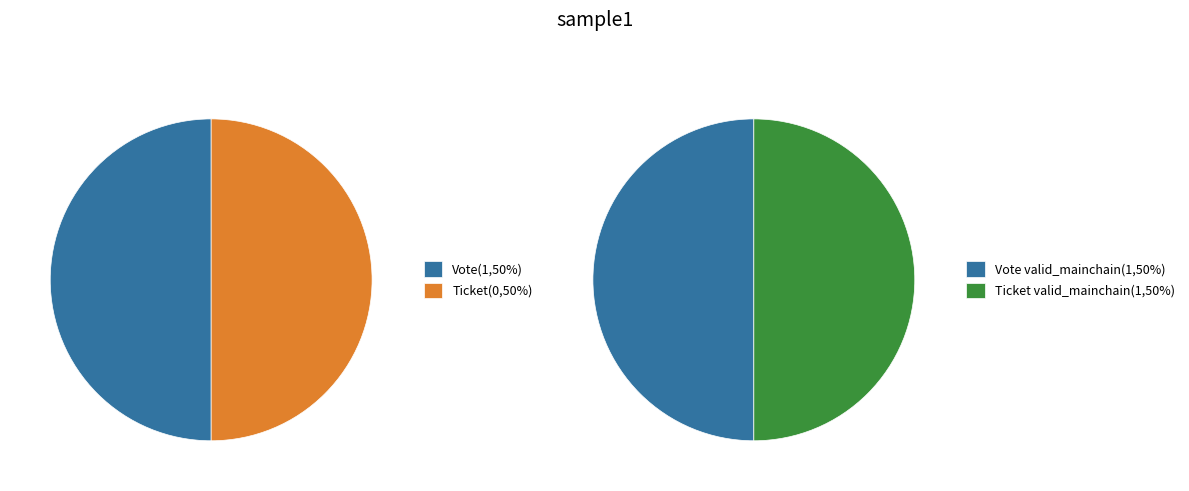

The Vote slice represents 88% of the pie. True or false?

False